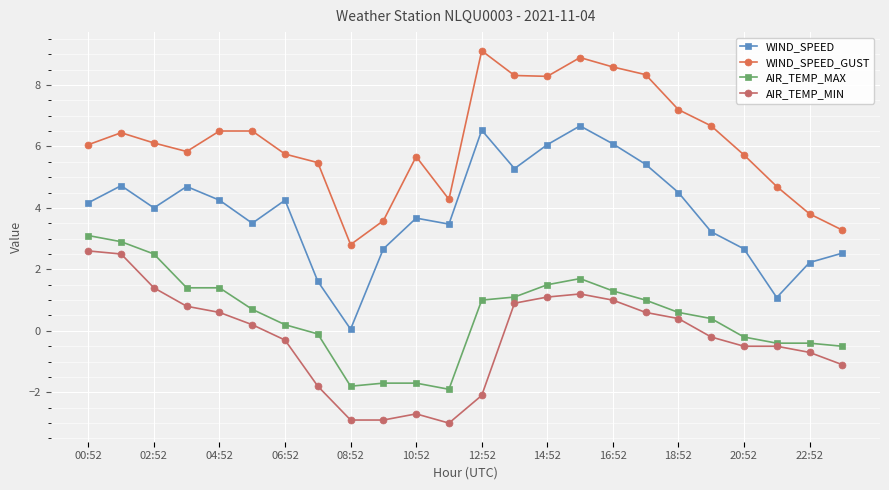

Does the chart have visible grid lines?

Yes